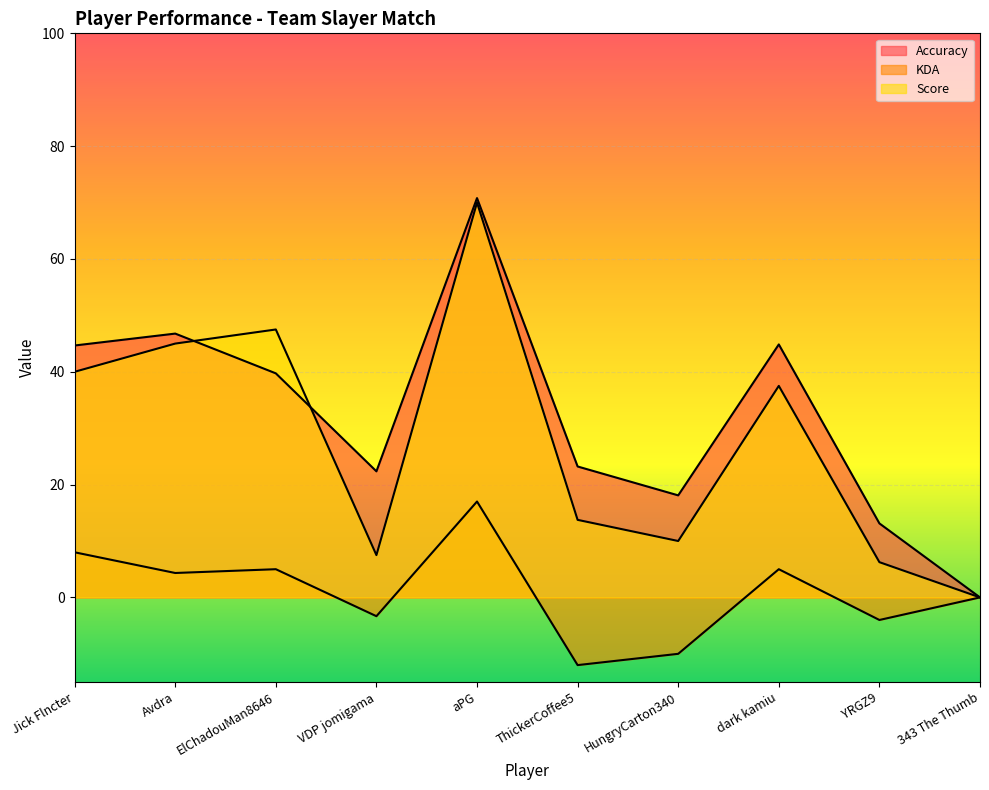

True or false: Score and KDA cross at least once.

False